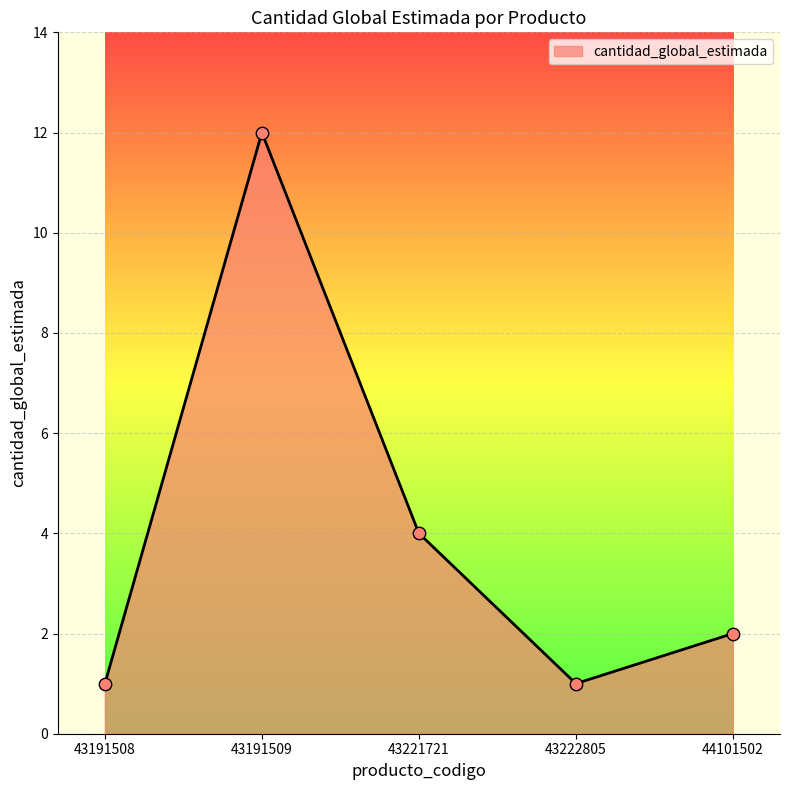

What is the ratio of the value at 43191509 to the value at 43191508?

12.0